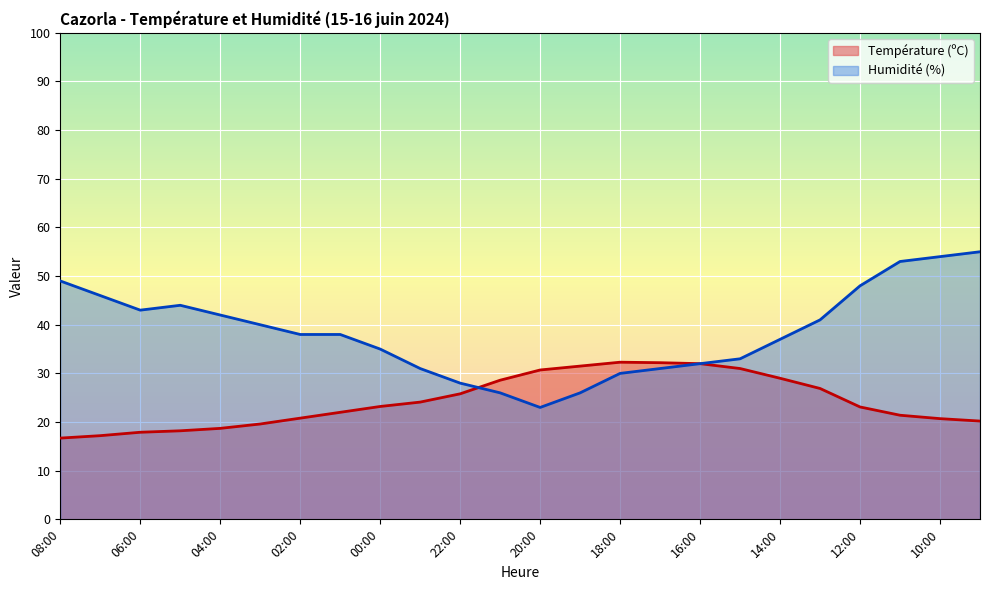

What position from the left is 01:00?

8